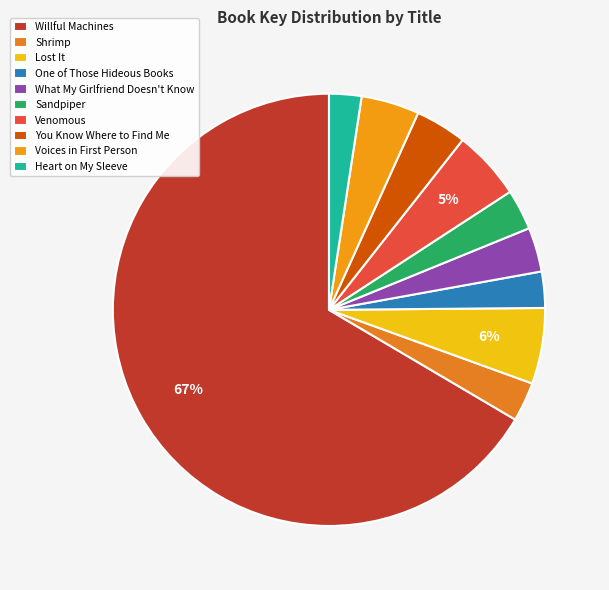

Do Lost It and One of Those Hideous Books together represent more than half of the pie?

No